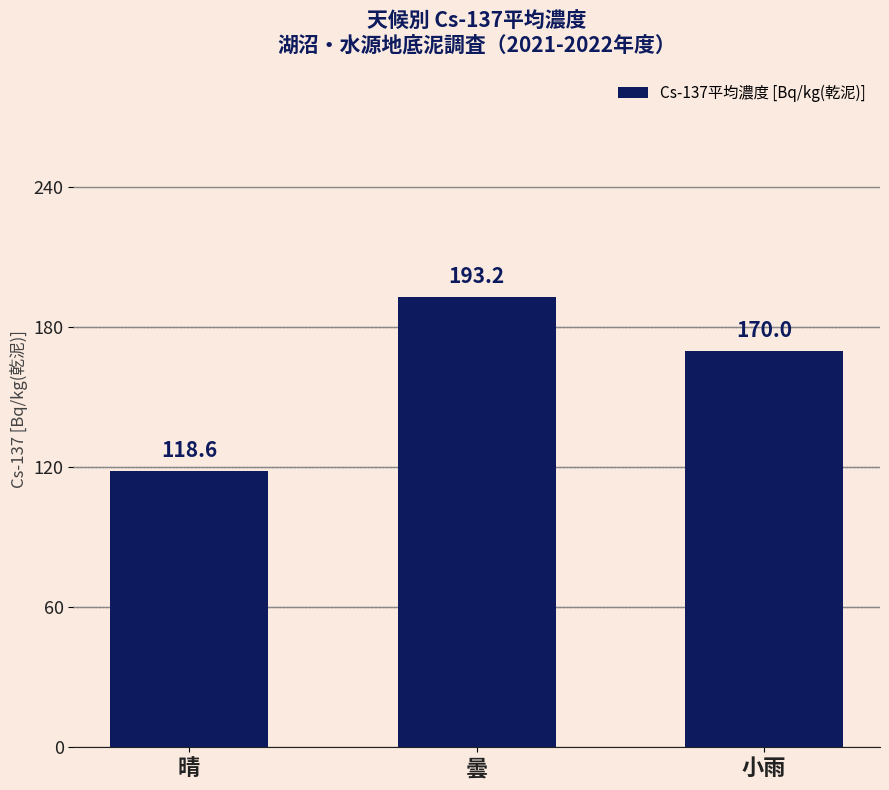

What is the label of the 3rd bar from the right?

晴